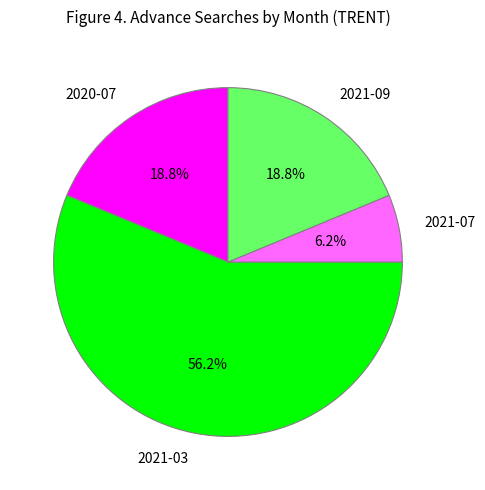

What is the smallest slice in the pie chart?

2021-07